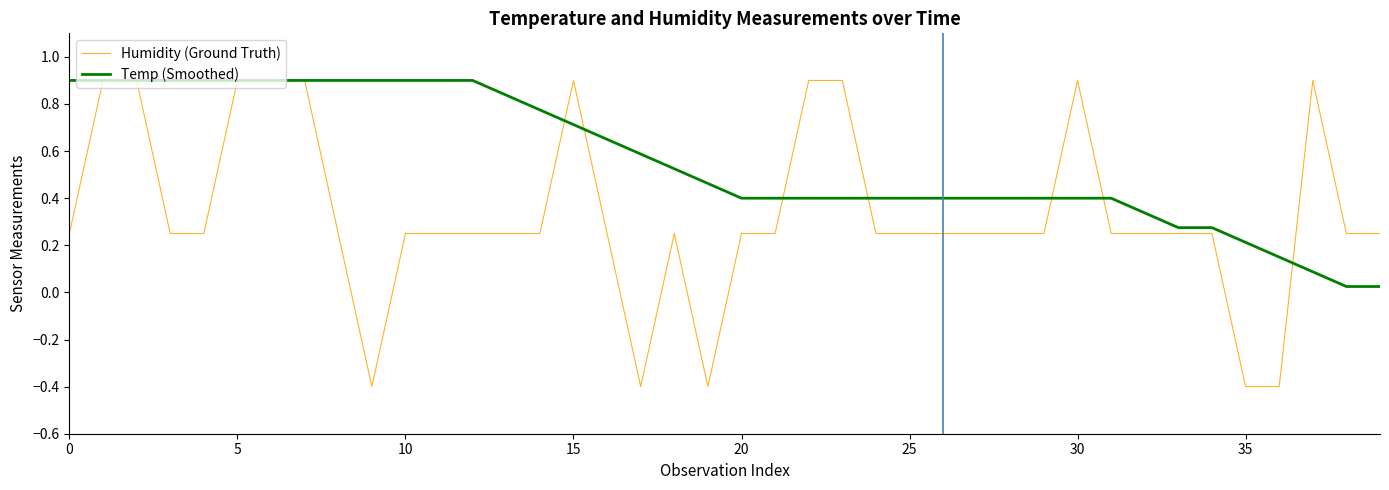

At how many categories does at least one series exceed 0?

40